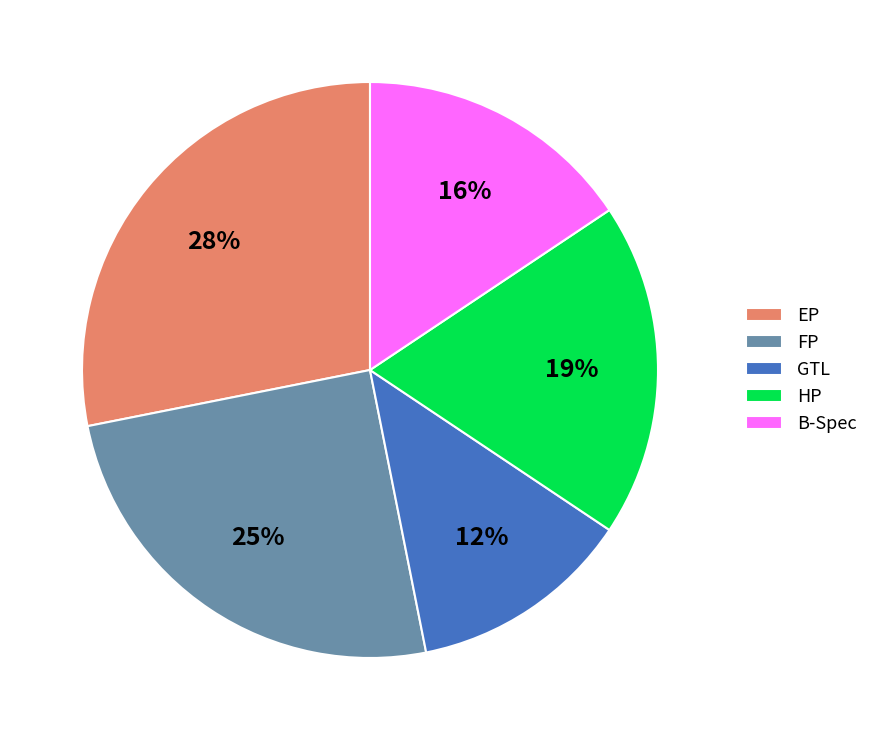

Count the number of slices in the pie.

5